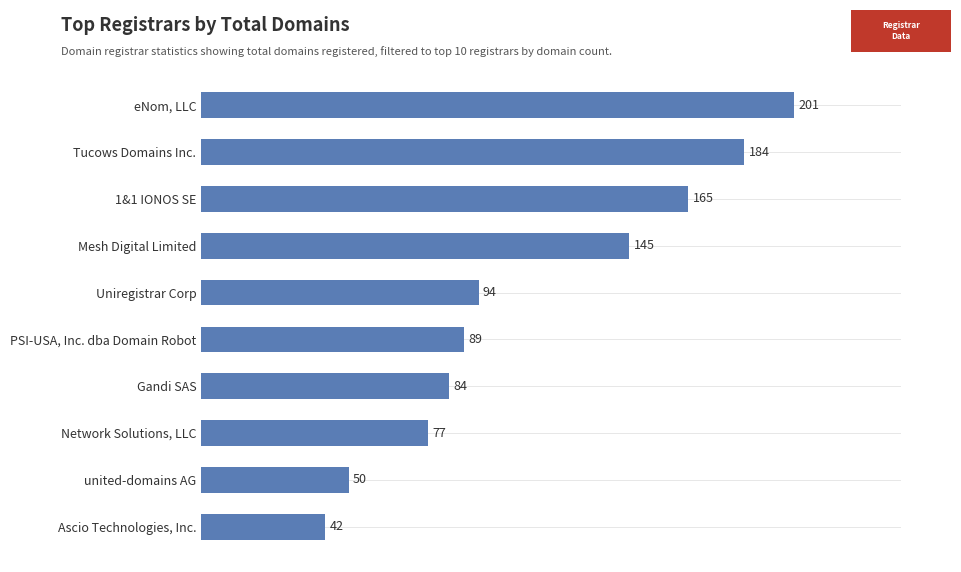

The chart shows a value of 71 at united-domains AG. True or false?

False